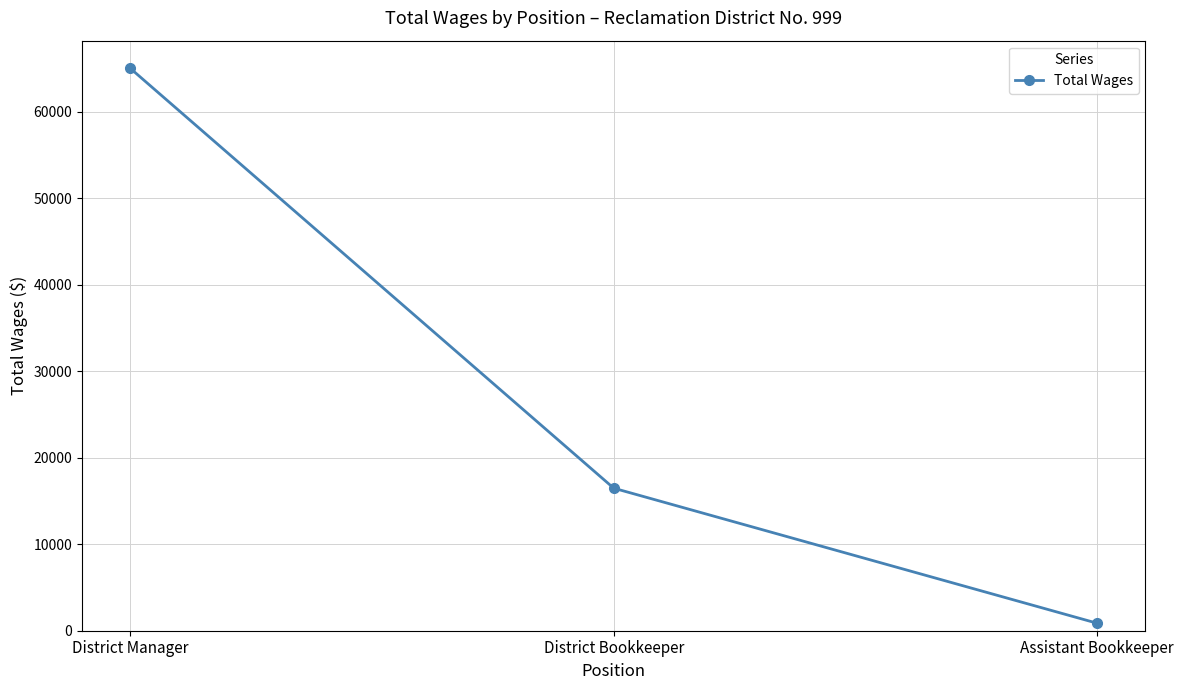

Approximately how many times larger is the value at District Manager compared to Assistant Bookkeeper?

75.0